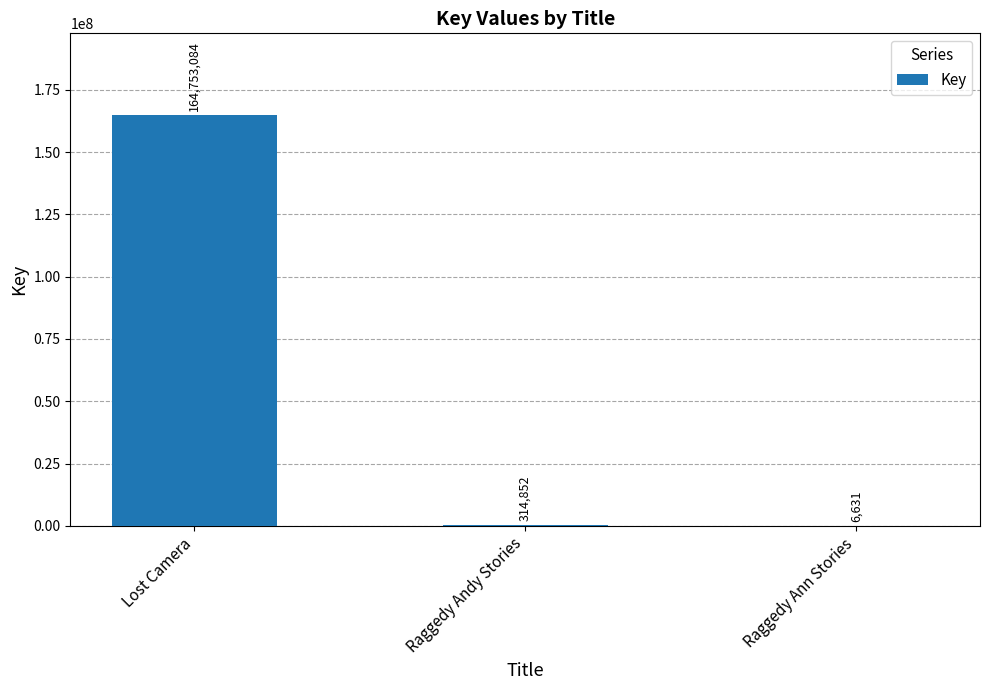

Which category has the highest value across all series?

Lost Camera